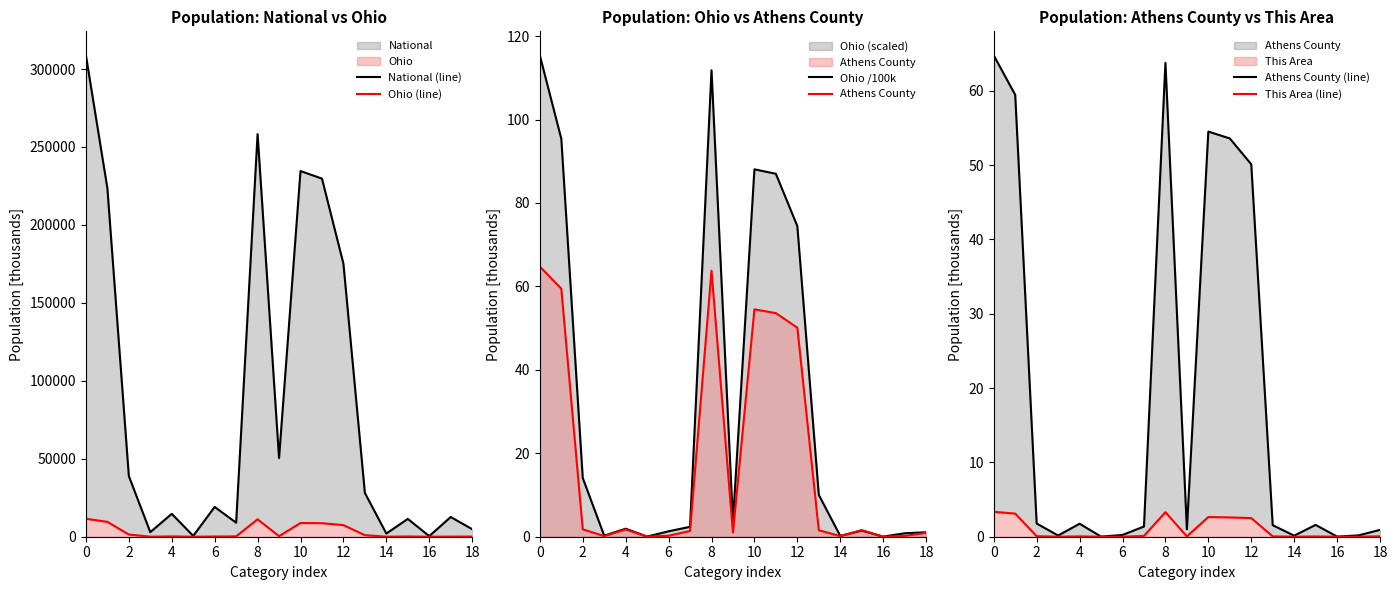

Reading left to right, list all the values displayed in this chart.

National (line): 308745.5	223553.3	38929.3	2932.2	14674.3	540.0	19107.4	9009.1	258267.9	50477.6	234564.1	229723.4	175134.9	28088.0	2043.9	11422.6	382.4	12651.6	4840.7
Ohio (line): 11536.5	9539.4	1407.7	25.3	192.2	4.1	130.0	237.8	11181.8	354.7	8805.8	8699.1	7444.5	1003.1	19.6	146.5	2.8	82.5	106.7
Ohio /100k: 115.4	95.4	14.1	0.3	1.9	0.0	1.3	2.4	111.8	3.5	88.1	87.0	74.4	10.0	0.2	1.5	0.0	0.8	1.1
Athens County: 64.8	59.4	1.8	0.2	1.7	0.0	0.2	1.4	63.8	1.0	54.5	53.6	50.1	1.6	0.1	1.6	0.0	0.2	0.9
Athens County (line): 64.8	59.4	1.8	0.2	1.7	0.0	0.2	1.4	63.8	1.0	54.5	53.6	50.1	1.6	0.1	1.6	0.0	0.2	0.9
This Area (line): 3.3	3.1	0.1	0.0	0.0	0.0	0.0	0.1	3.3	0.0	2.7	2.6	2.5	0.0	0.0	0.0	0.0	0.0	0.1